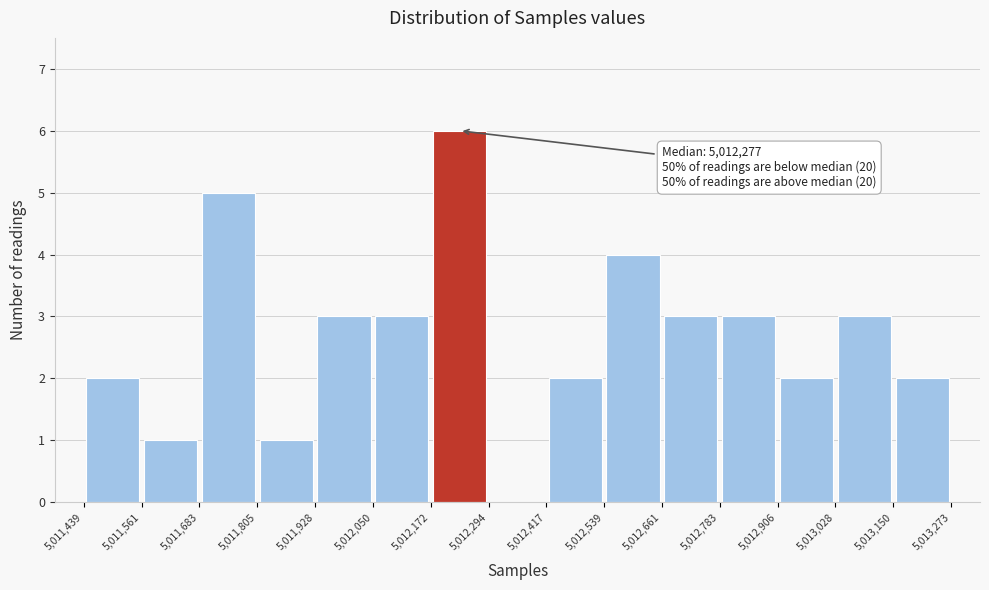

Which range on the x-axis has the tallest bar?

5,012,172 to 5,012,294